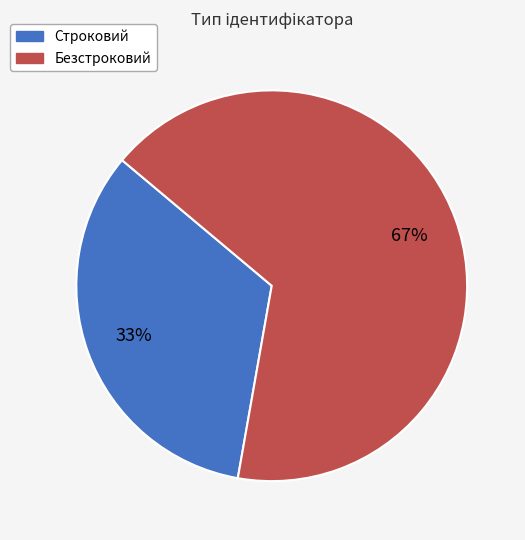

Between Строковий and Безстроковий, which is larger?

Безстроковий